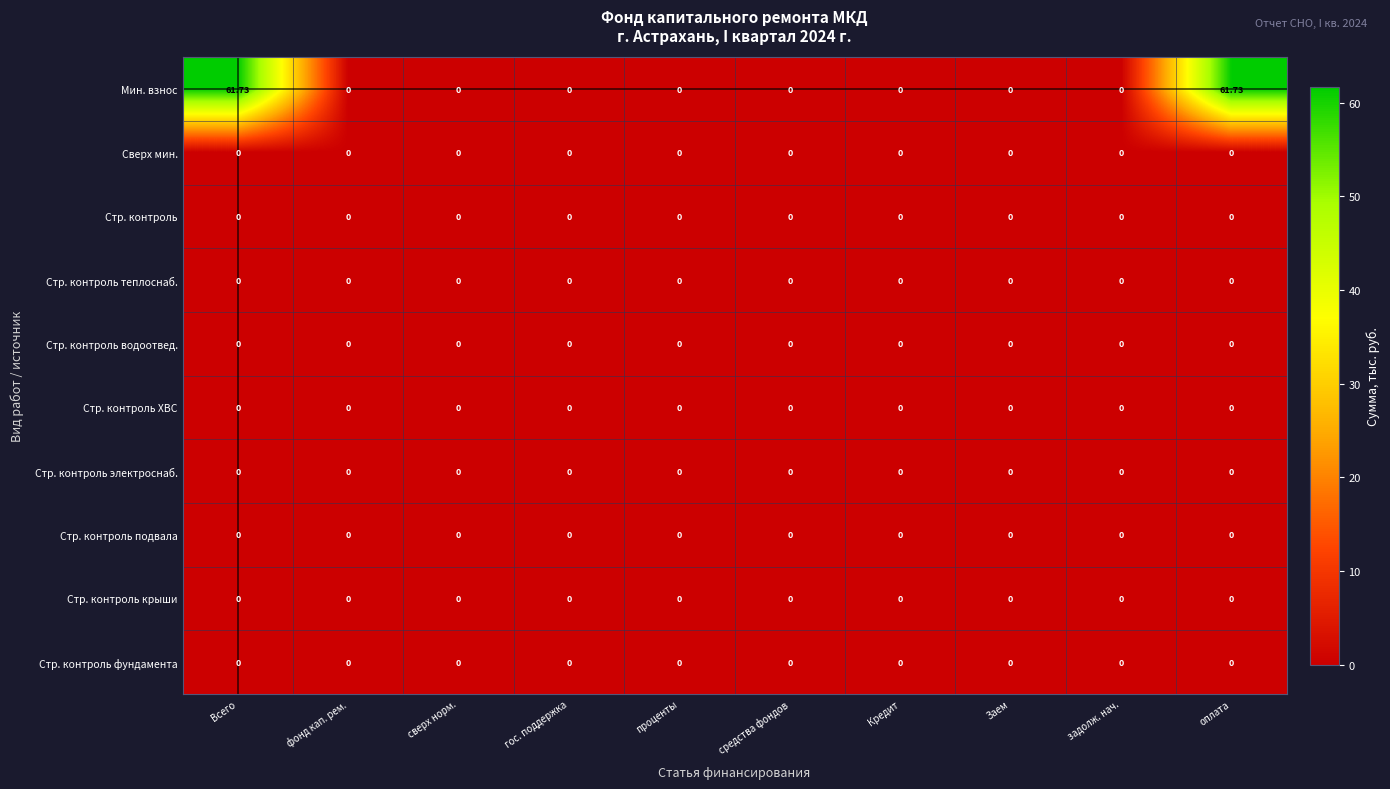

Which series changed the most between Всего and задолж. нач.?

Мин. взнос